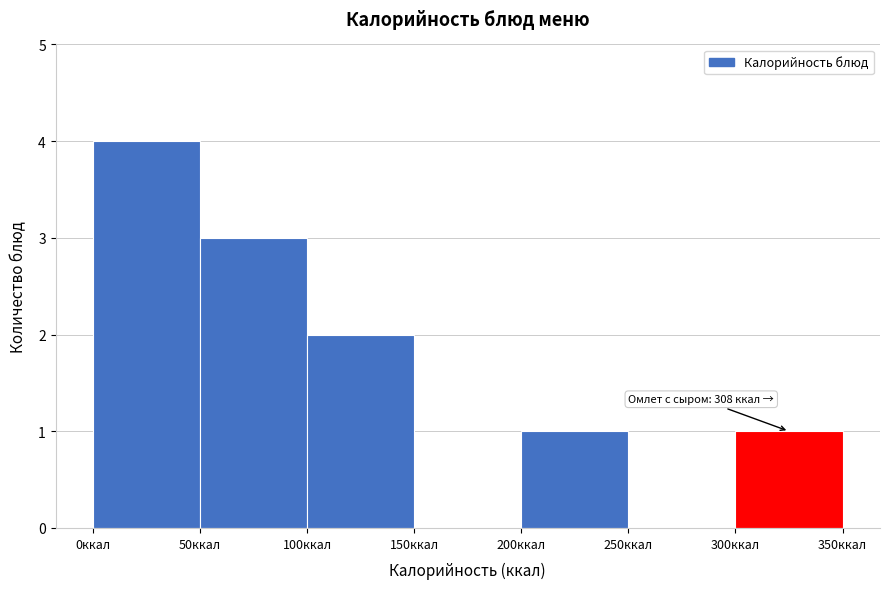

Which range on the x-axis has the tallest bar?

0 to 50